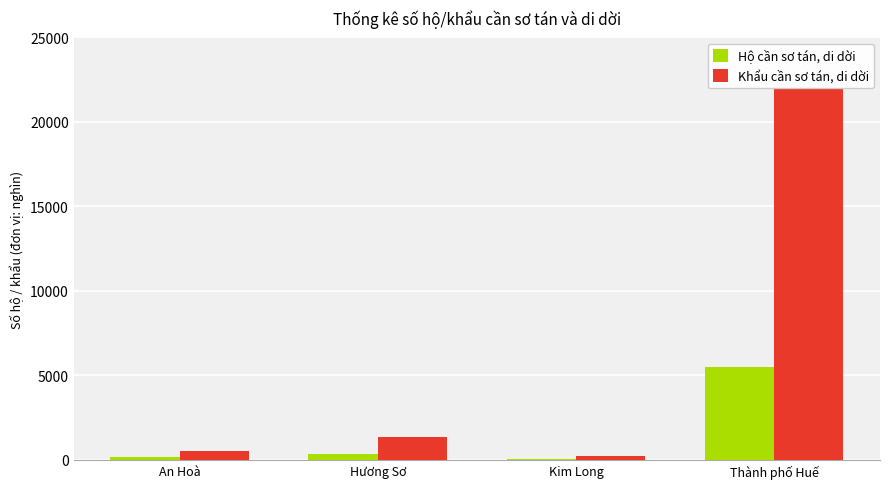

Are the bars horizontal?

No